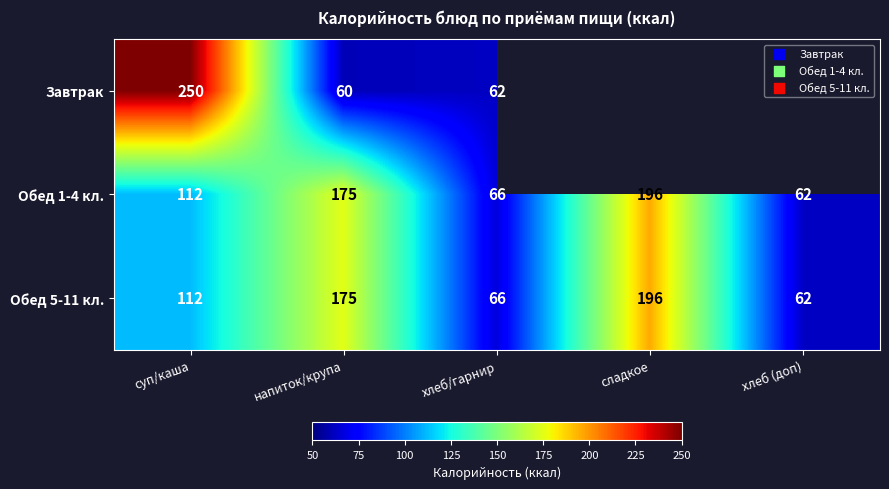

What is the difference between the highest and lowest values at напиток/крупа?

115